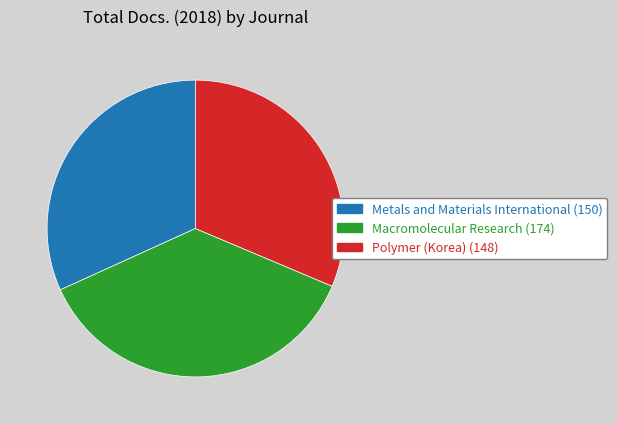

Approximately how many times larger is the value at Metals and Materials International compared to Macromolecular Research?

0.9